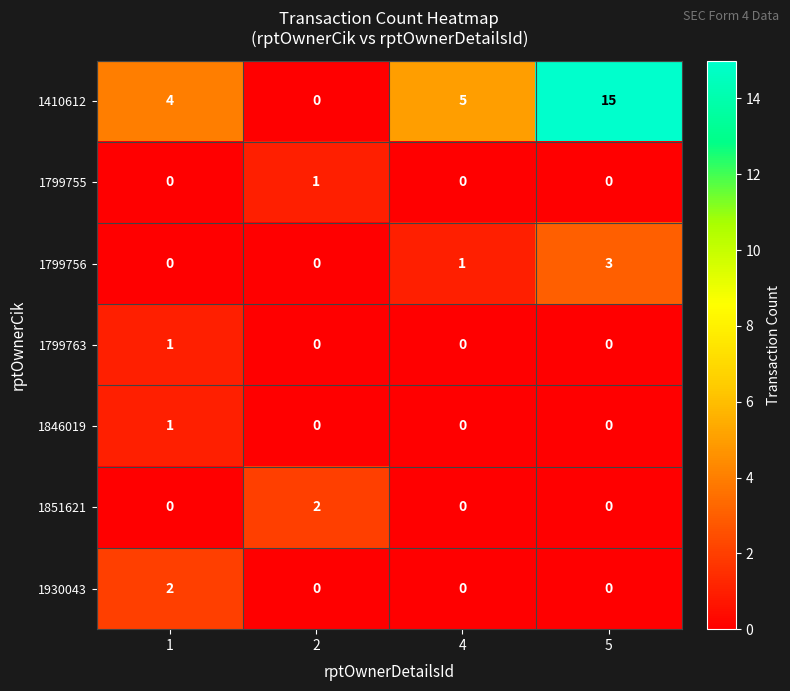

How many distinct data groups are displayed?

7